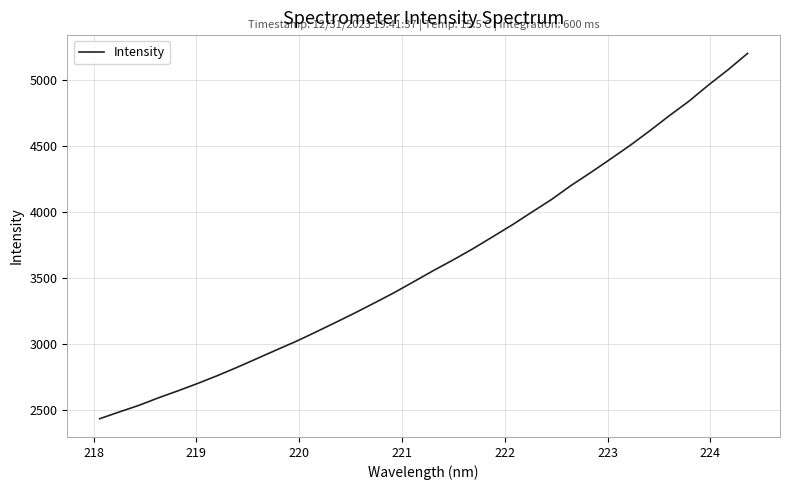

Does the chart have visible grid lines?

Yes